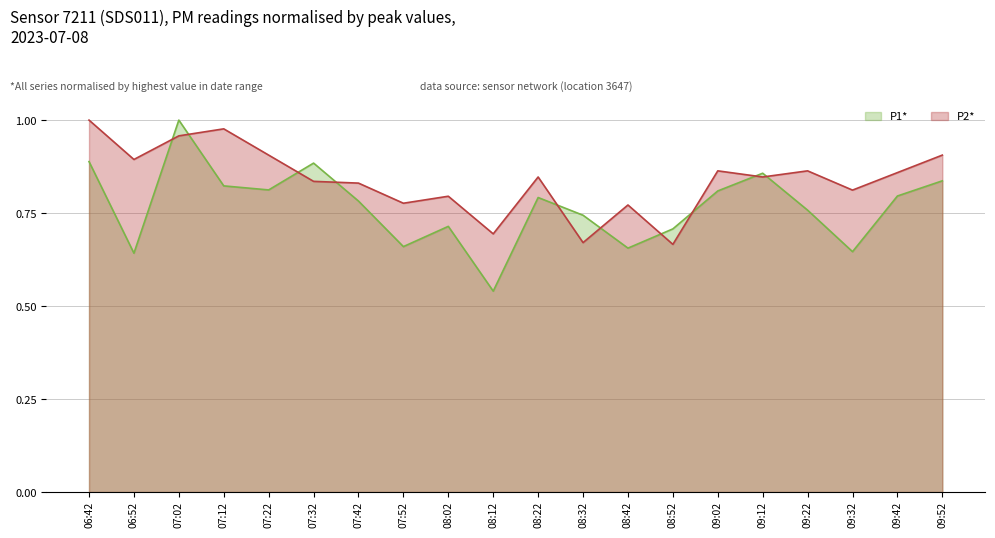

What is the average value of the P1 series?

0.8